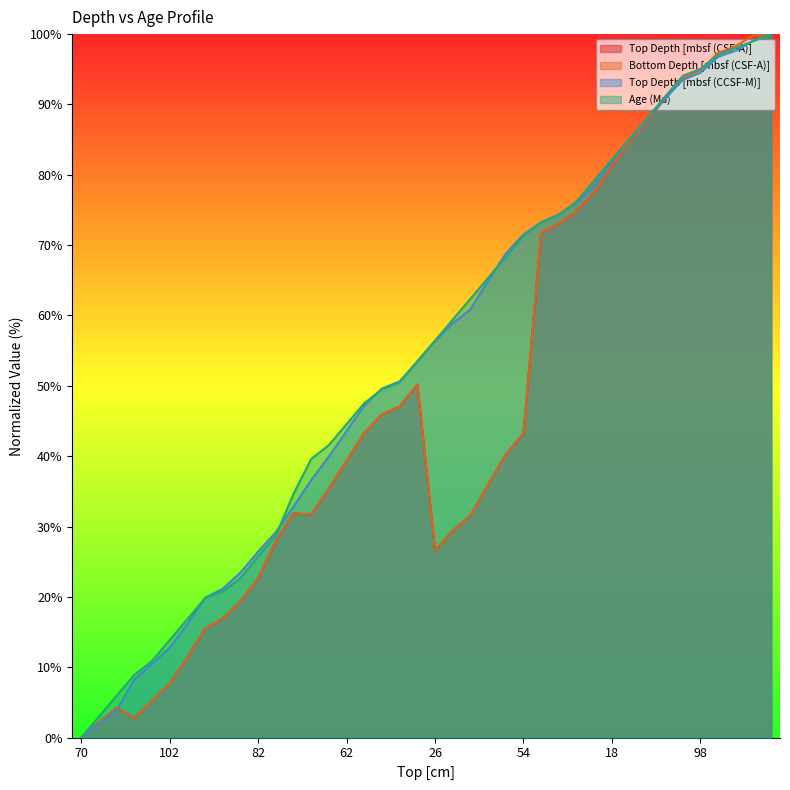

What is the difference between the maximum and minimum values in the Top Depth [mbsf (CCSF-M)] series?

100.0